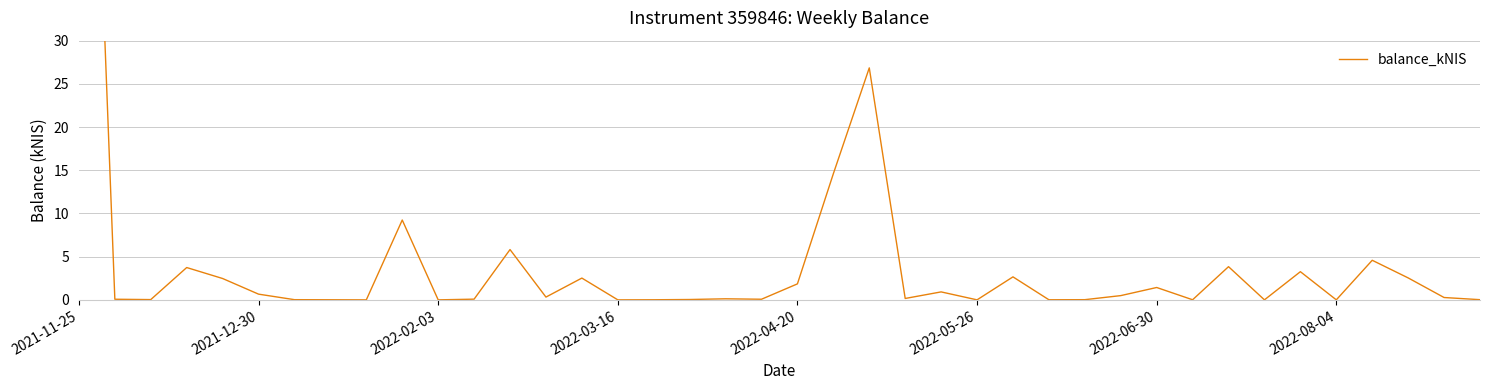

At which category does the chart reach its minimum across all series?

8